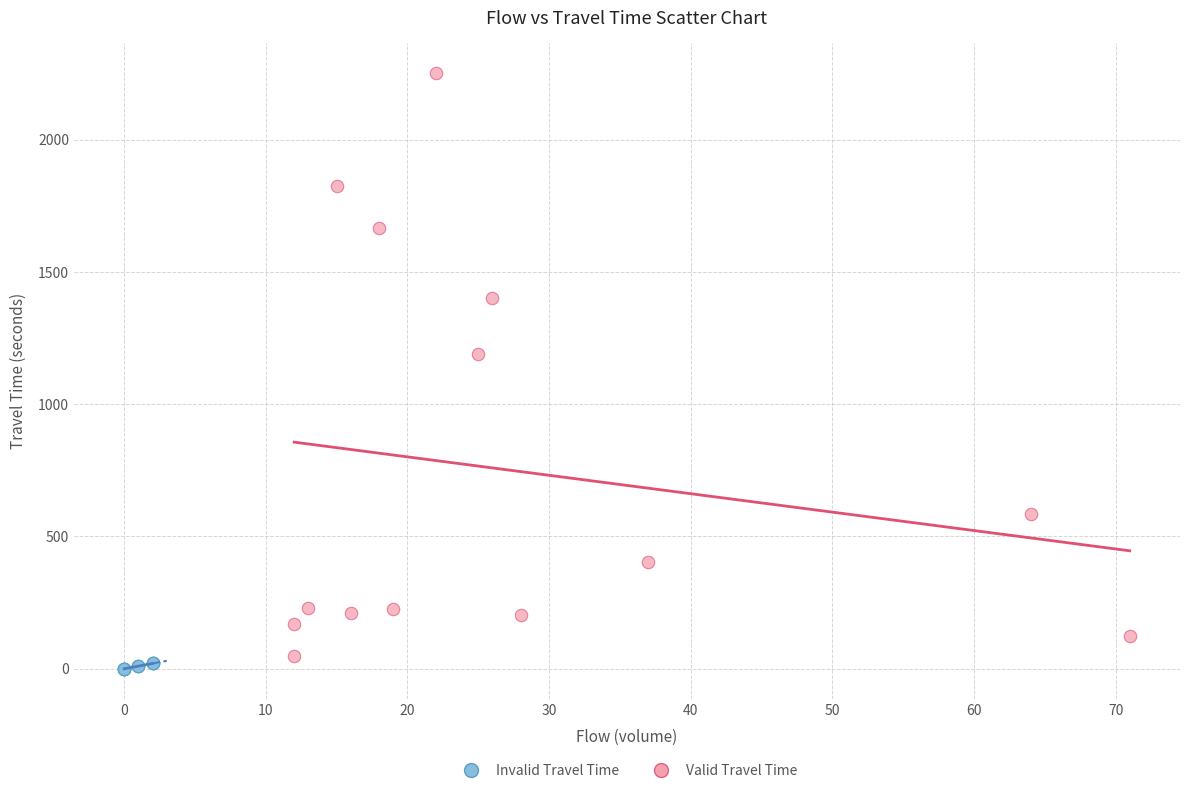

Which series contains the highest Y value?

Valid Travel Time